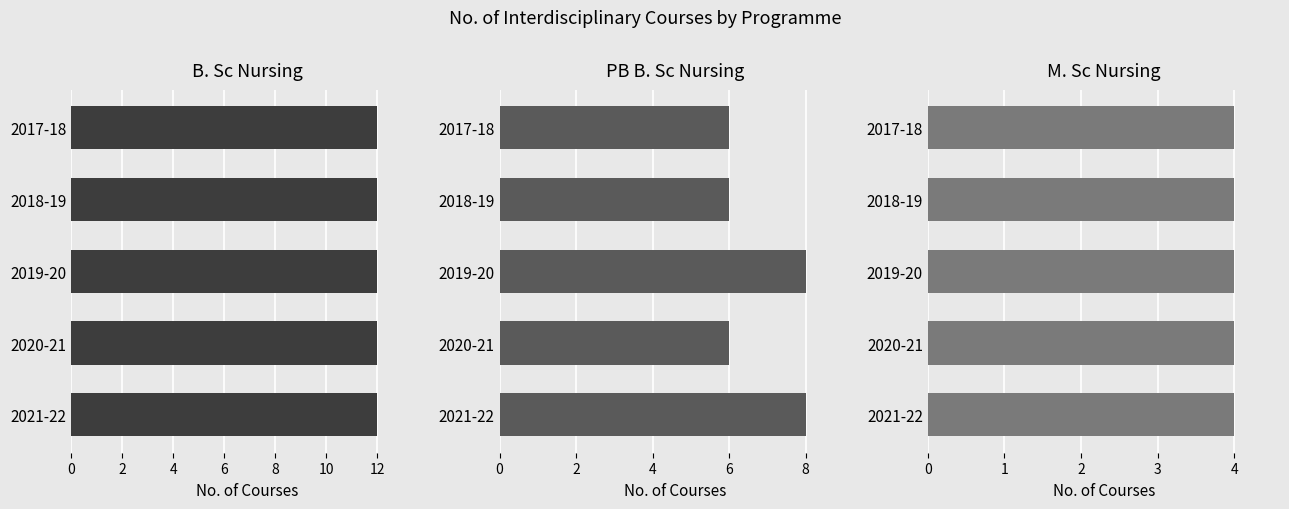

The value of PB B. Sc Nursing at 2018-19 is 6.0. True or false?

True